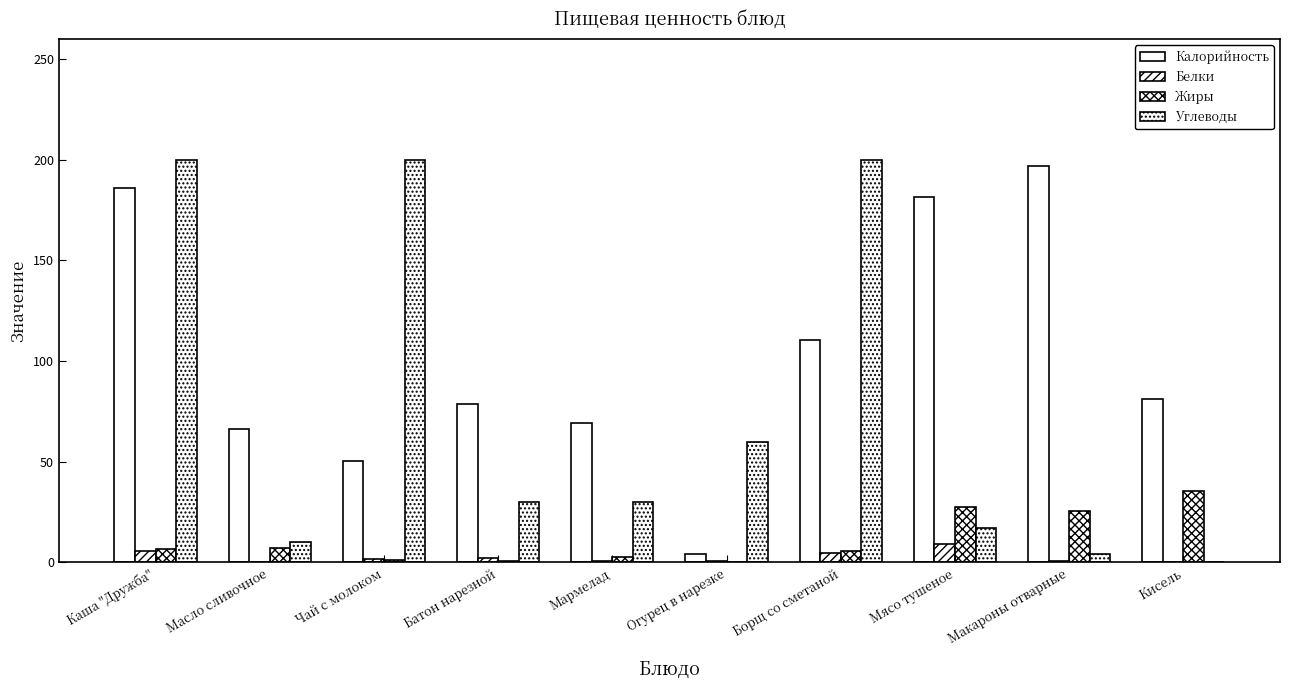

What is the label of the 1st bar from the left?

Каша "Дружба"